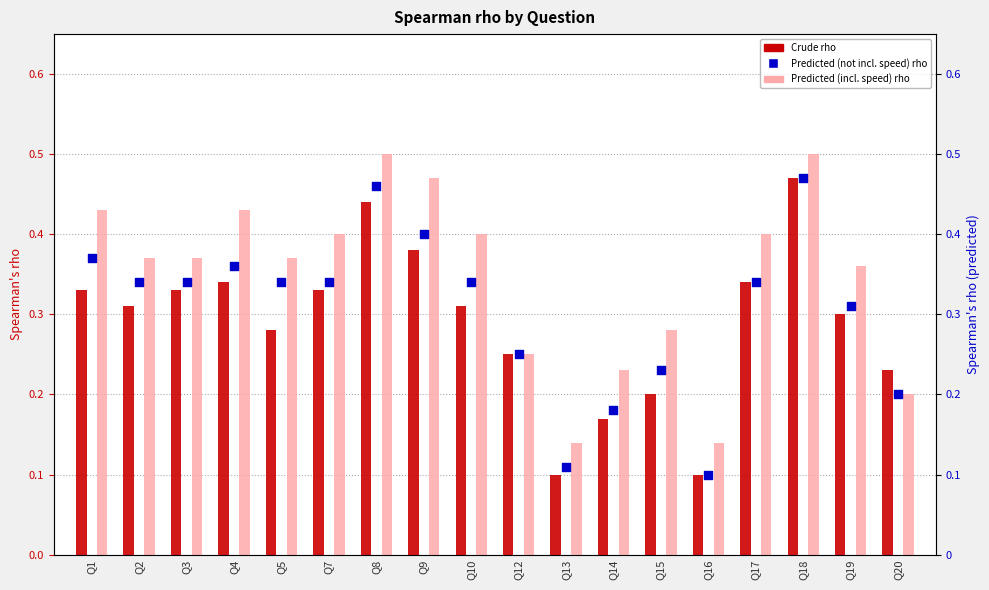

At which category is the sum across all series the highest?

Q18